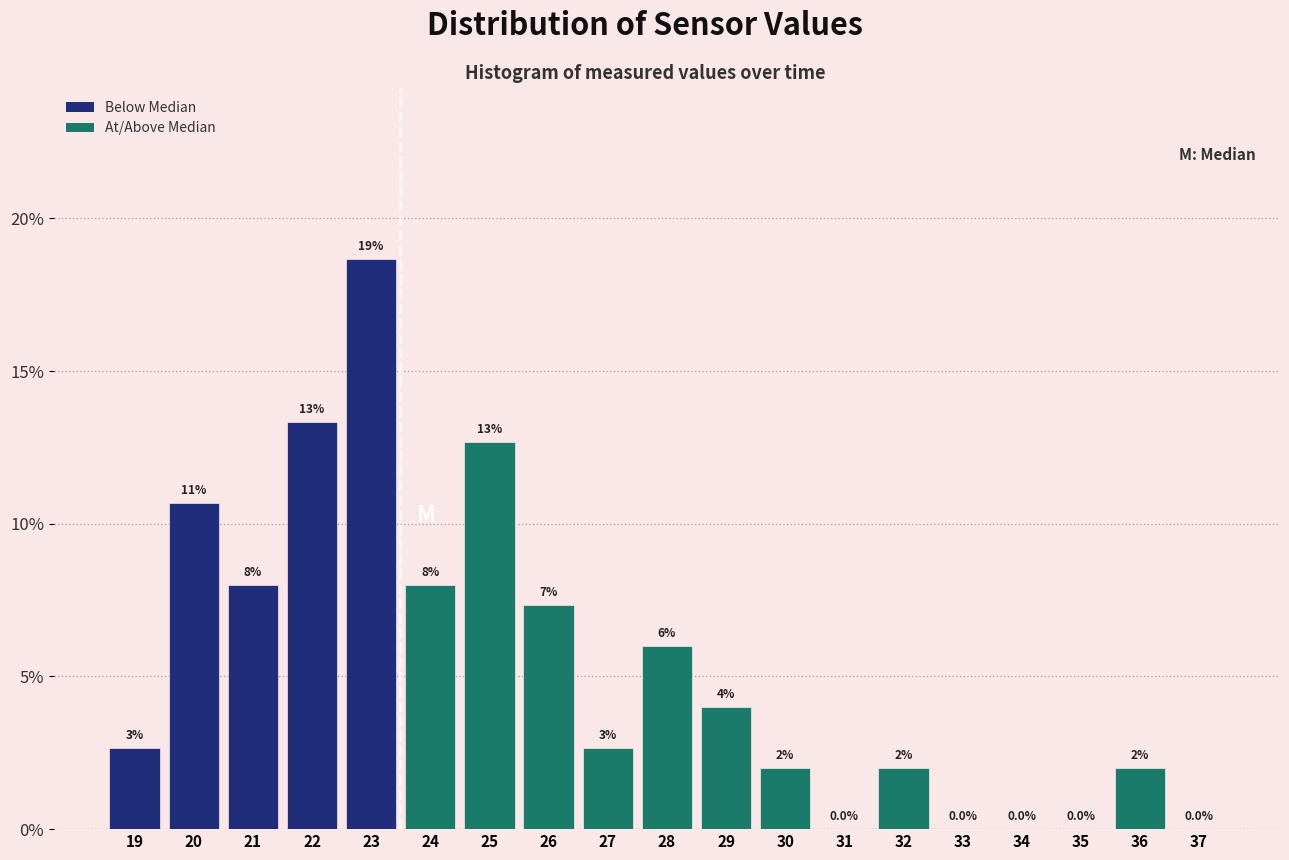

Are the bars horizontal?

No